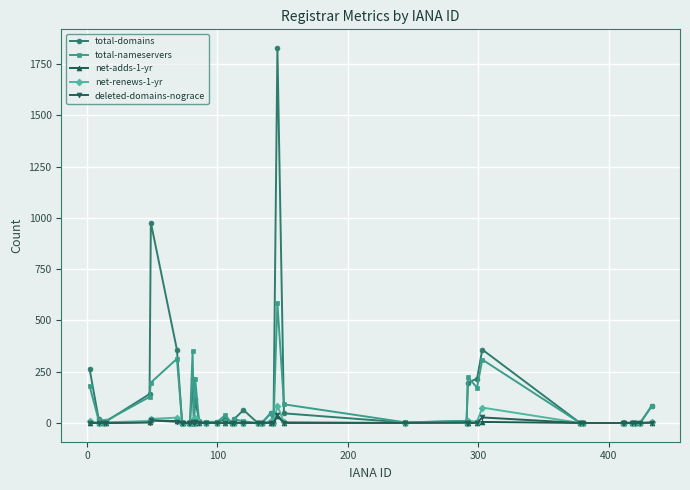

True or false: total-nameservers has more than 0 points higher than both neighbors.

True